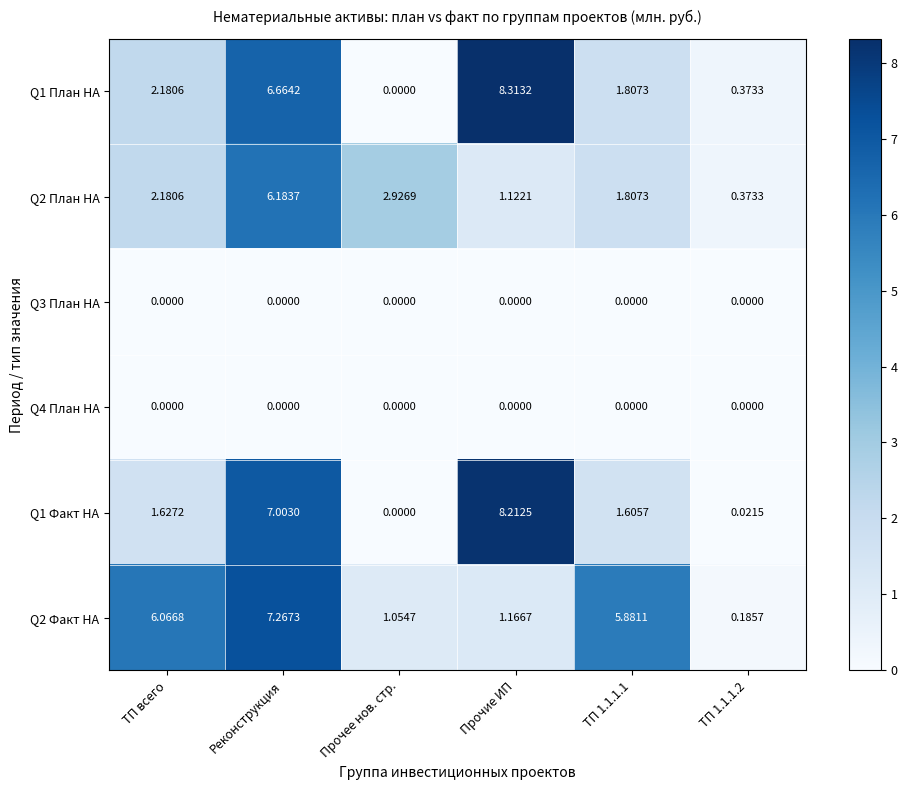

Which label corresponds to the largest value in the chart?

Прочие ИП